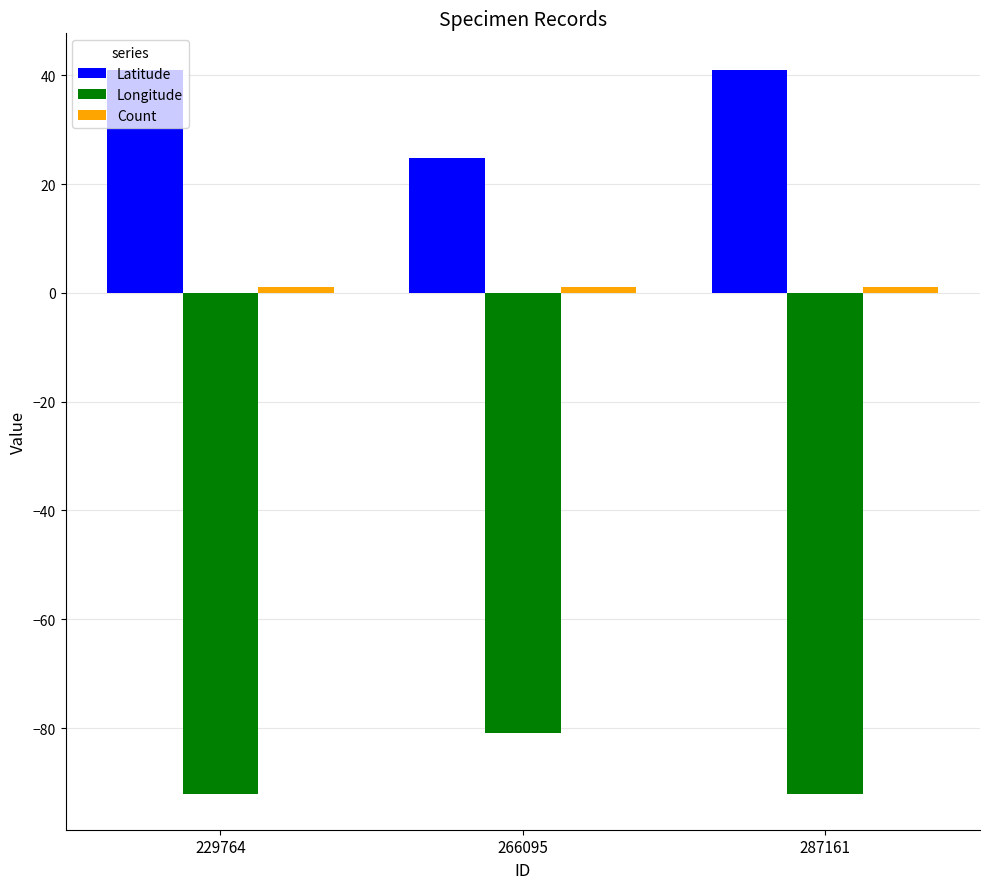

At how many categories does at least one series exceed 22?

3